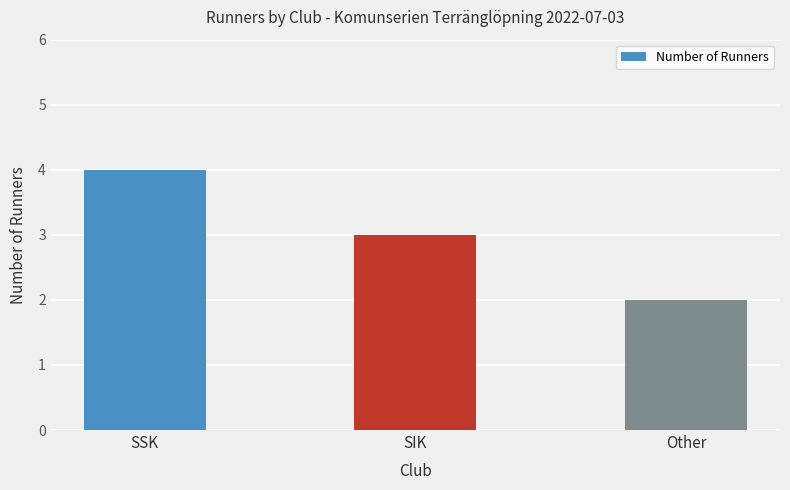

The value at SSK is 6. True or false?

False